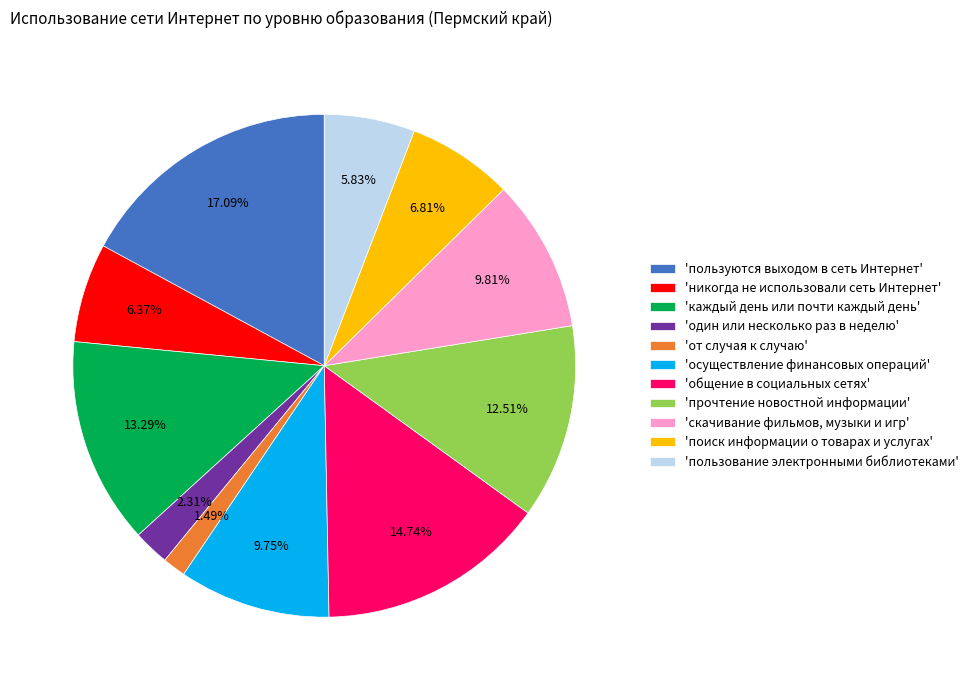

Rank the categories by value from lowest to highest.

'от случая к случаю', 'один или несколько раз в неделю', 'пользование электронными библиотеками', 'никогда не использовали сеть Интернет', 'поиск информации о товарах и услугах', 'осуществление финансовых операций', 'скачивание фильмов, музыки и игр', 'прочтение новостной информации', 'каждый день или почти каждый день', 'общение в социальных сетях', 'пользуются выходом в сеть Интернет'